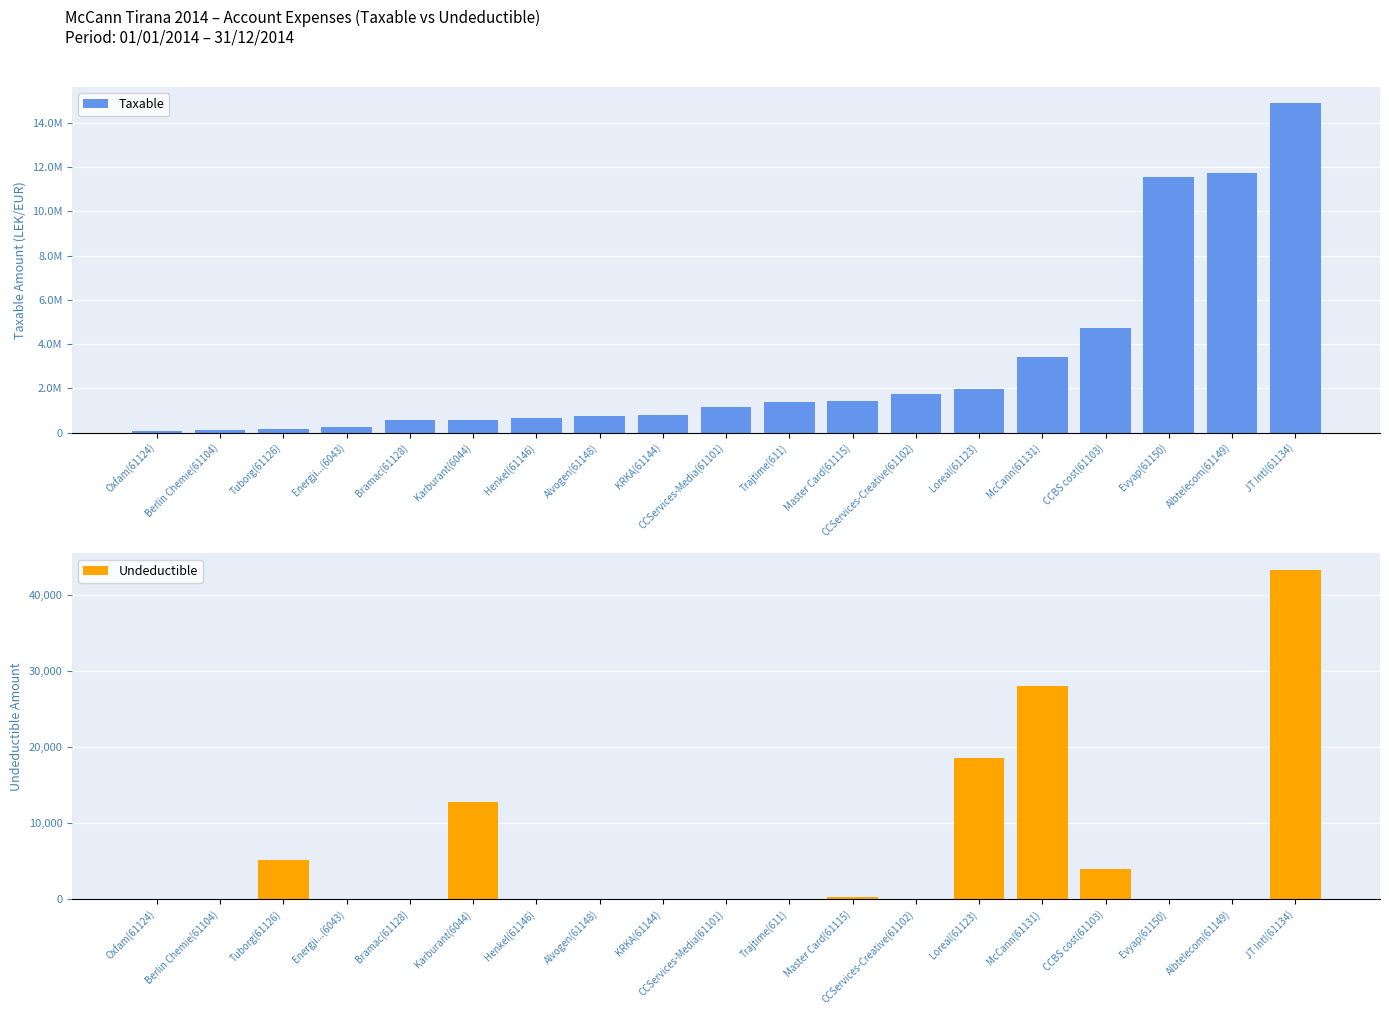

Which series changed the most between Energji...(6043) and Trajtime(611)?

Taxable